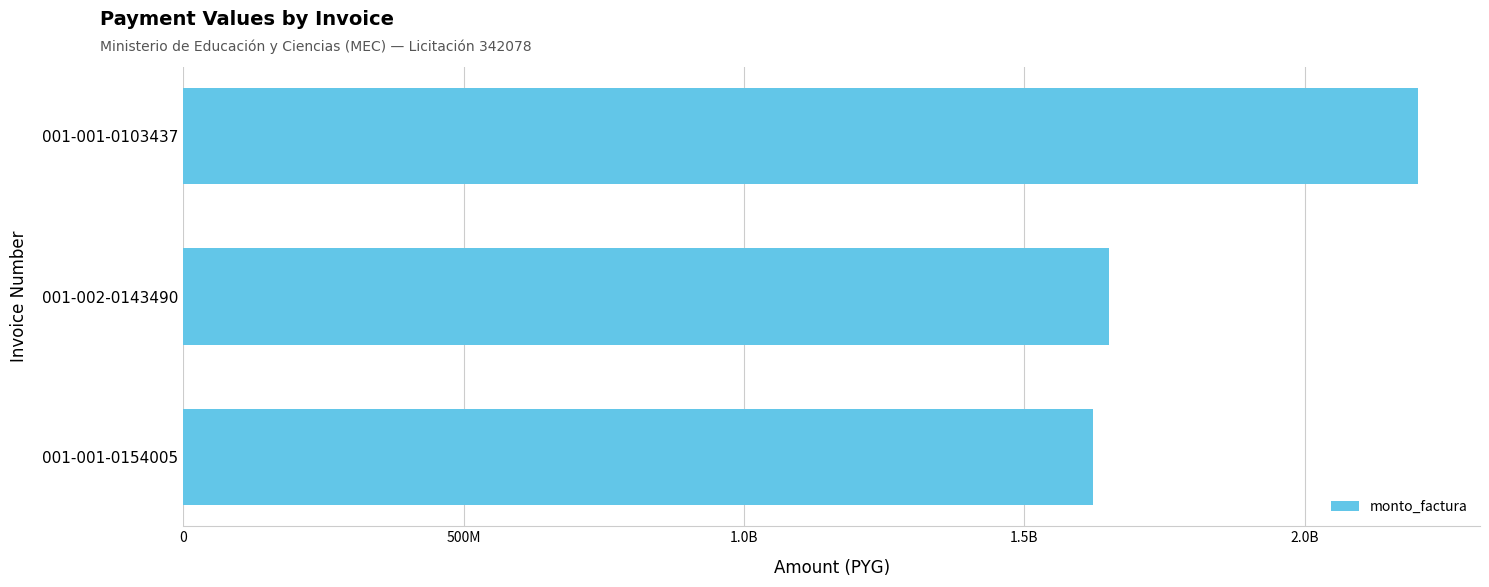

Are the bars grouped side by side (vs. stacked)?

No